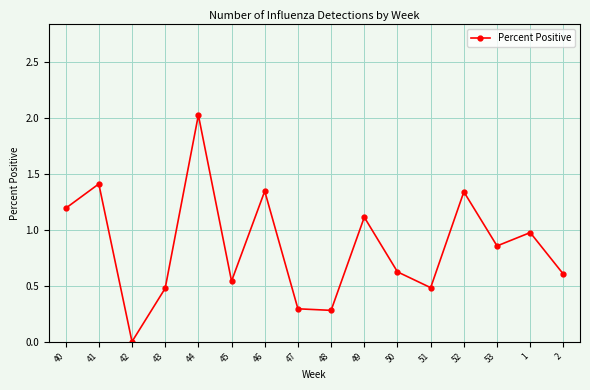

How many points are higher than both their immediate neighbors (excluding endpoints)?

6